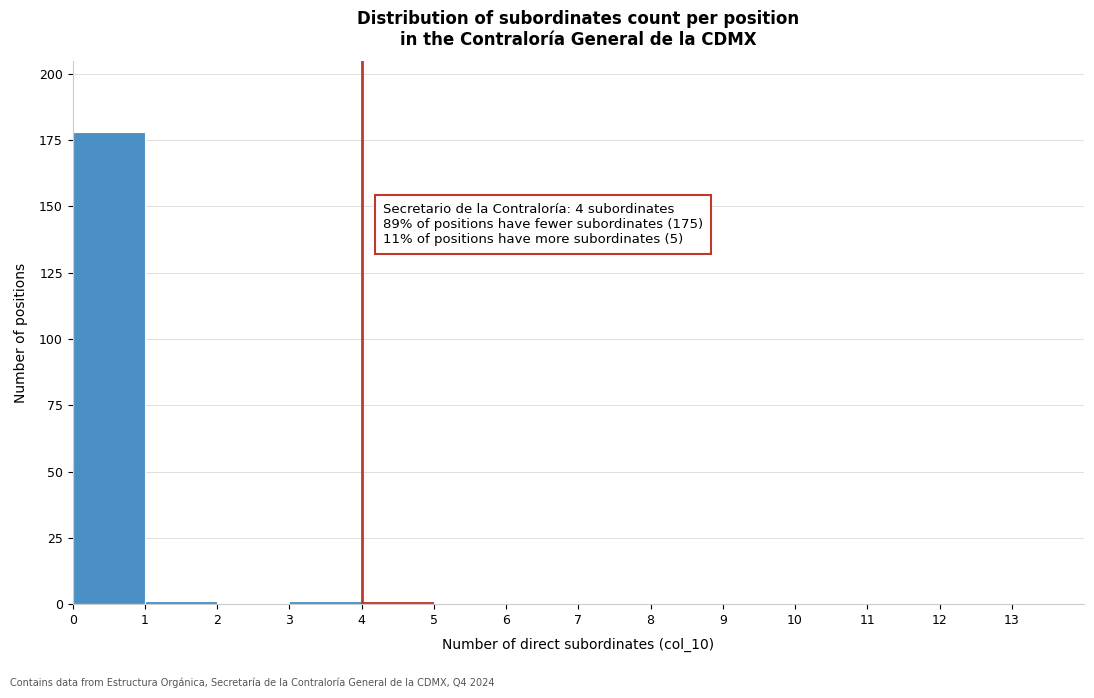

Over which range of the x-axis is the bar tallest?

0 to 1